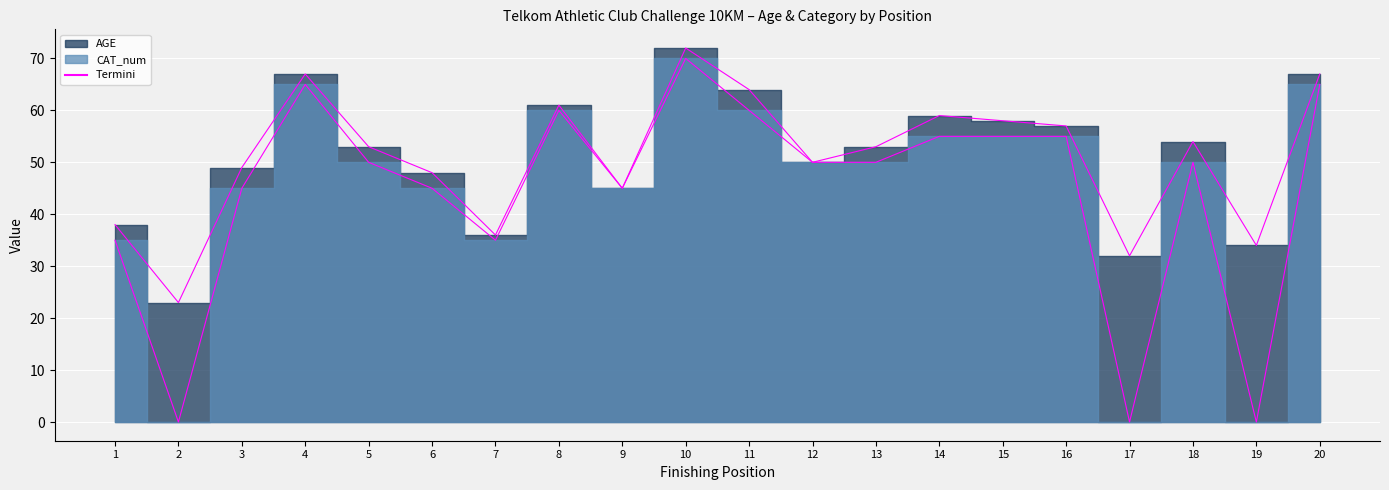

What is the sum of all AGE values?

1020